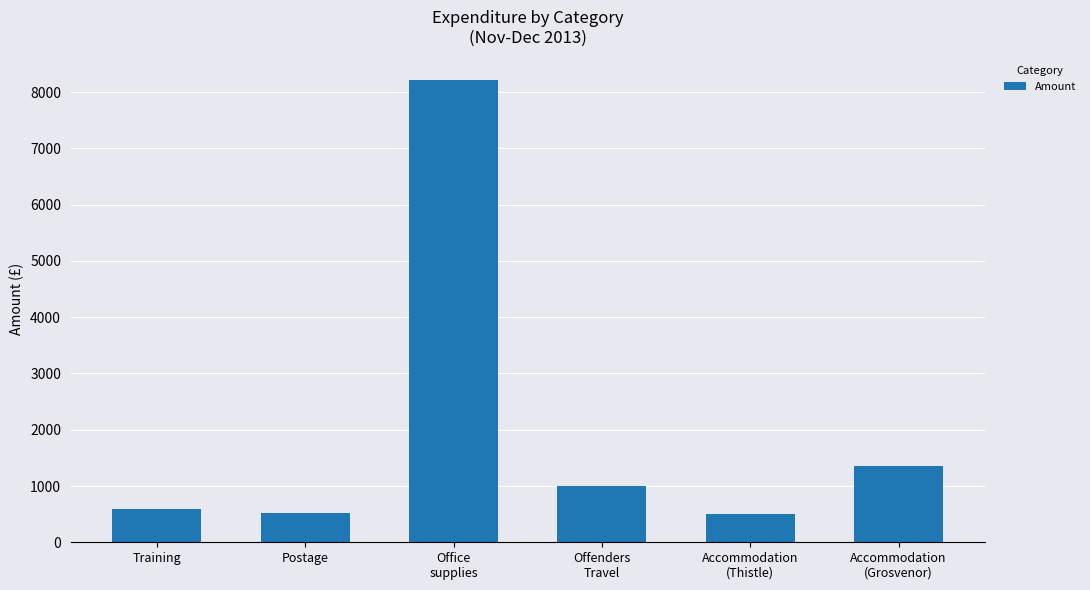

At which category does the chart reach its peak across all series?

Office
supplies